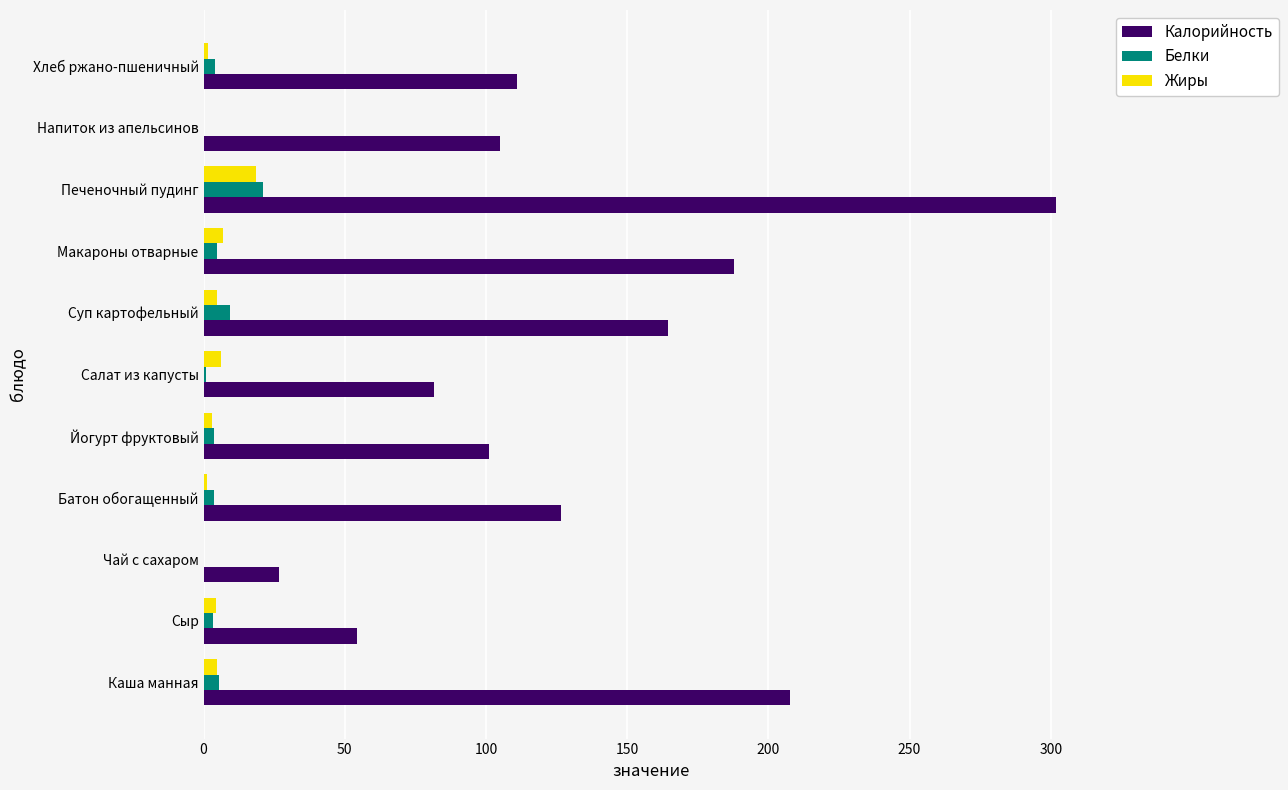

At which category is the sum across all series the highest?

Печеночный пудинг